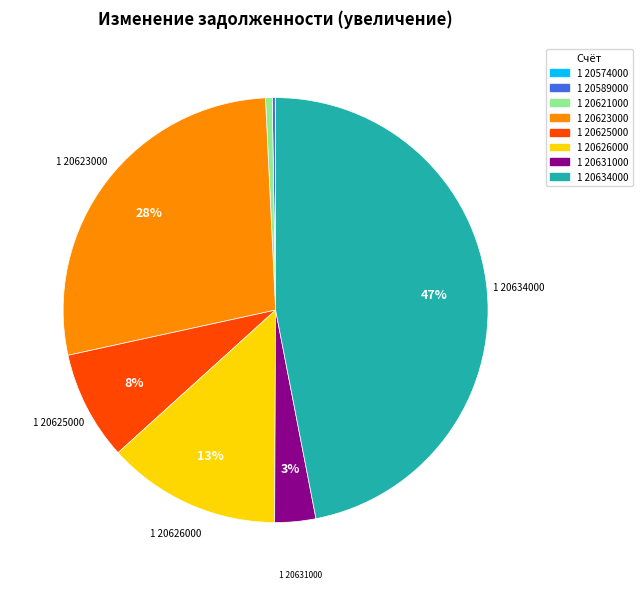

Combined, do 1 20621000 and 1 20623000 account for over 50%?

No